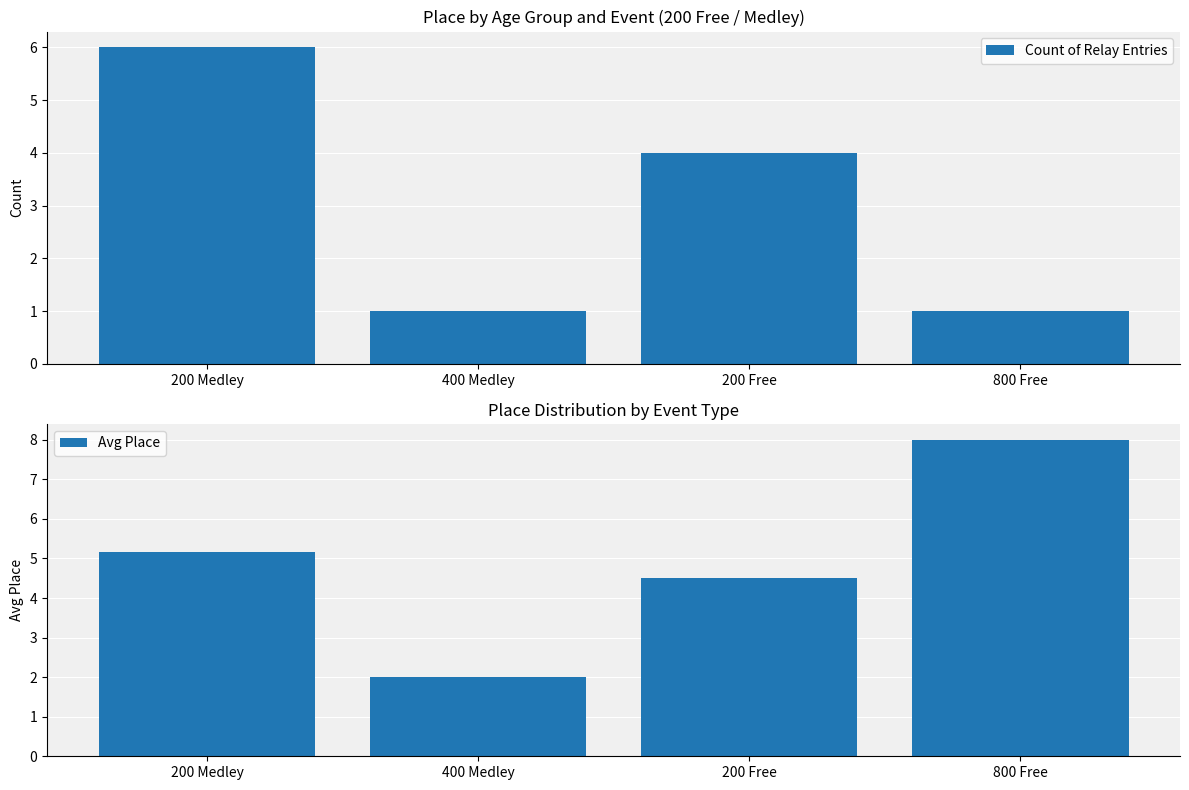

What is the approximate value of Count of Relay Entries at 800 Free?

1